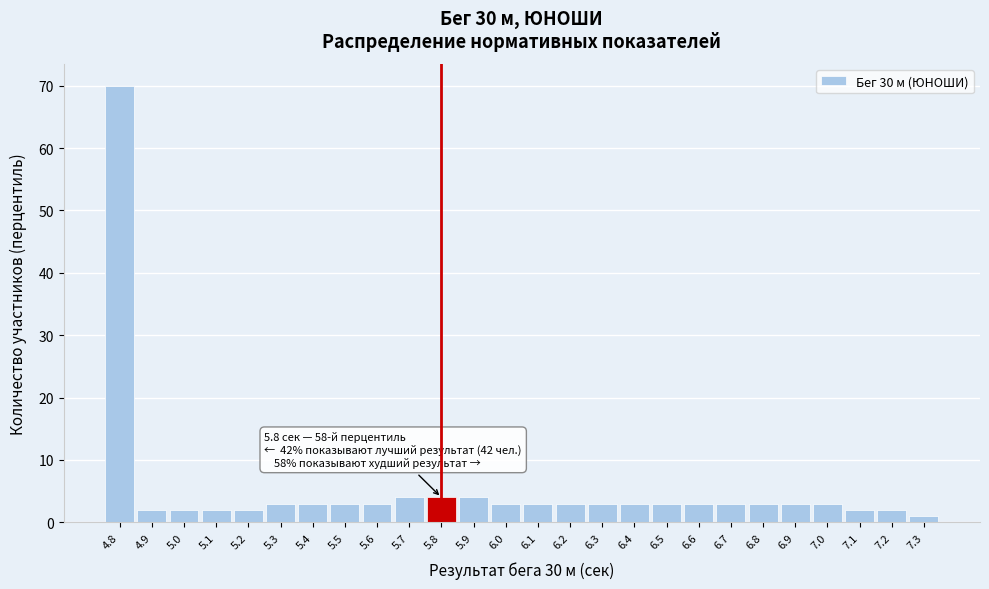

Reading left to right, extract all data points from this chart.

4.8=70	4.9=2	5.0=2	5.1=2	5.2=2	5.3=3	5.4=3	5.5=3	5.6=3	5.7=4	5.8=4	5.9=4	6.0=3	6.1=3	6.2=3	6.3=3	6.4=3	6.5=3	6.6=3	6.7=3	6.8=3	6.9=3	7.0=3	7.1=2	7.2=2	7.3=1